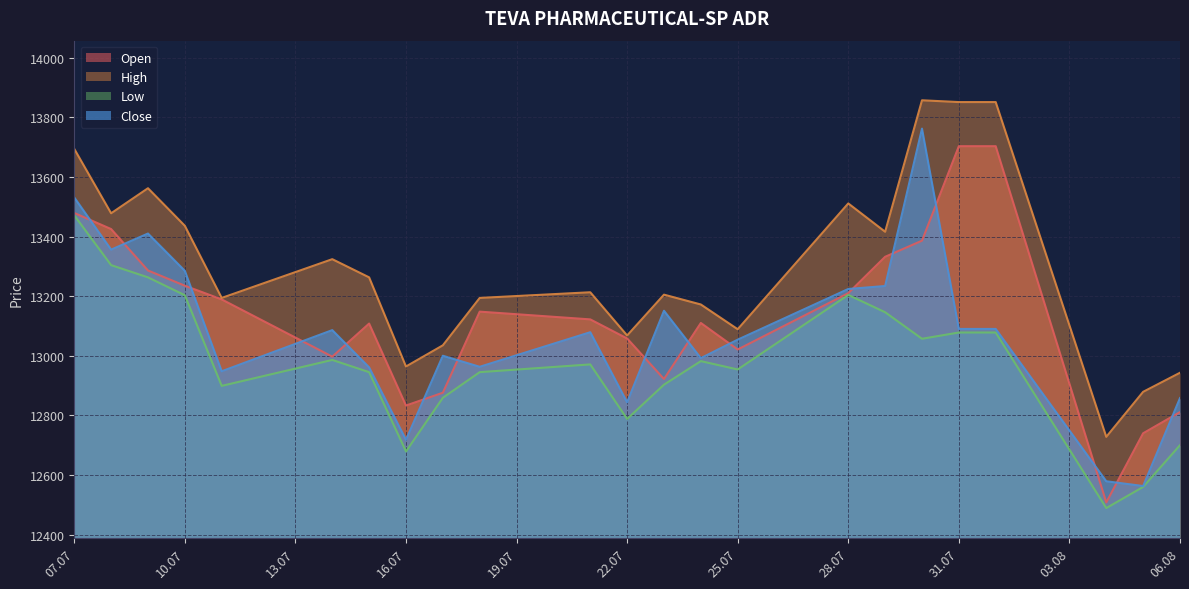

Rank the series by their average value, from lowest to highest.

Low, Close, Open, High